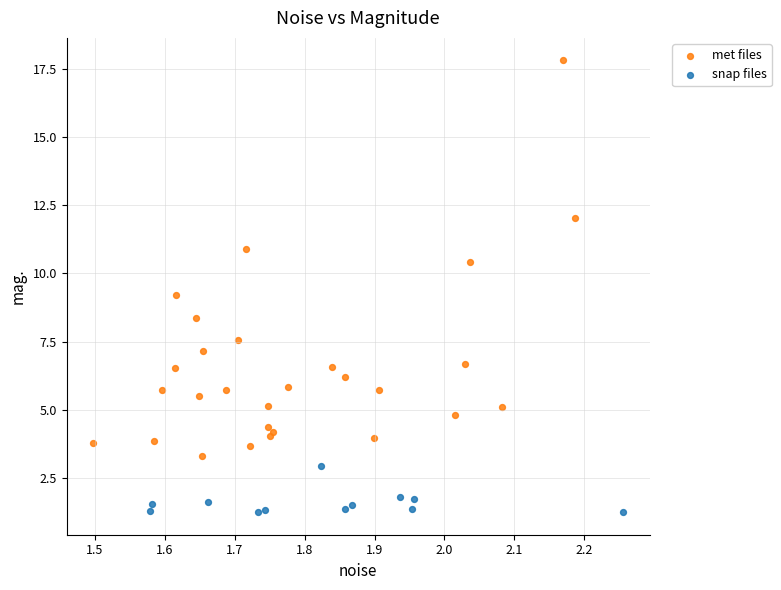

What are all the series names shown in the legend?

met files, snap files